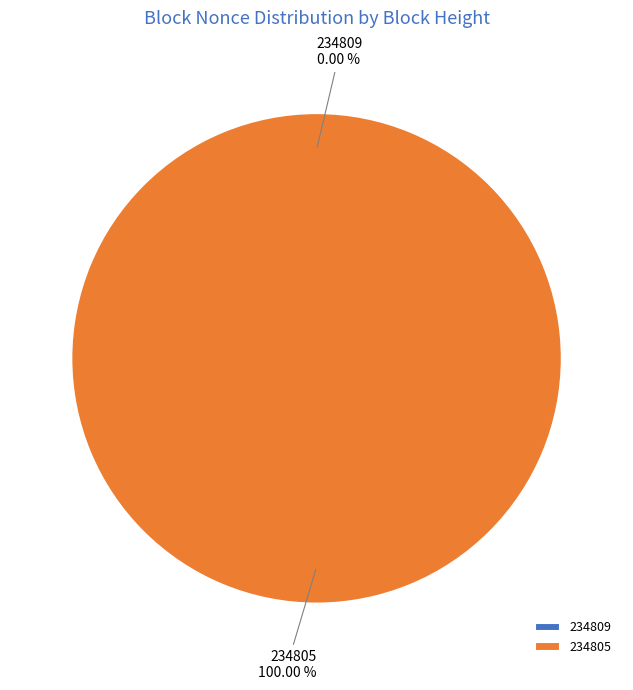

True or false: 234809 accounts for 9% of the total.

False